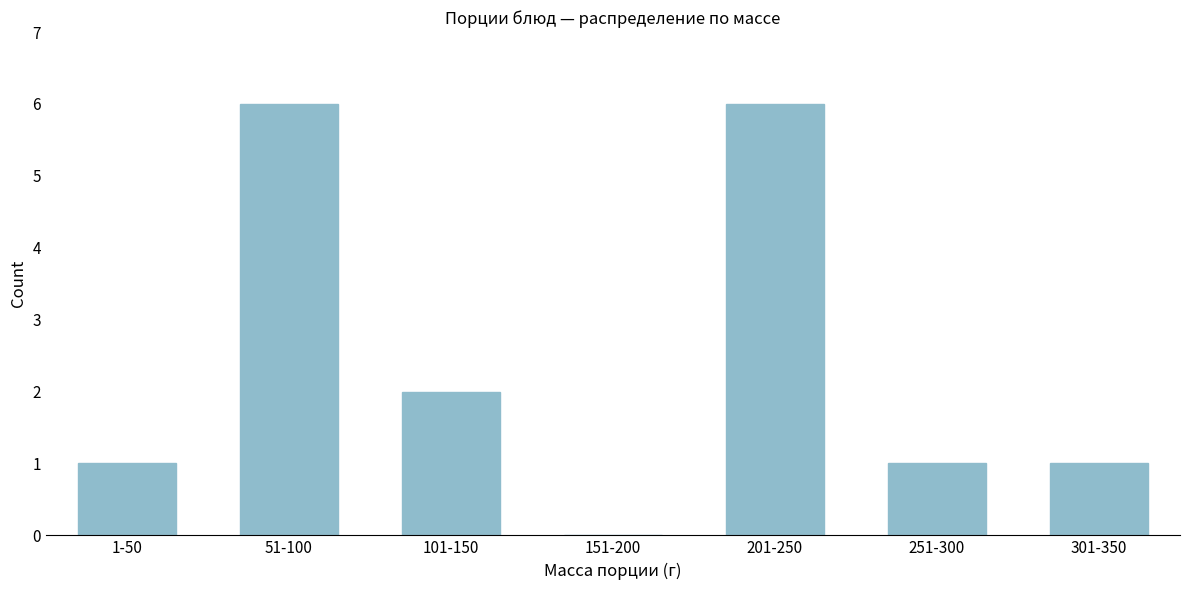

Reading left to right, transcribe all the data shown in this chart.

1-50=1	51-100=6	101-150=2	151-200=0	201-250=6	251-300=1	301-350=1